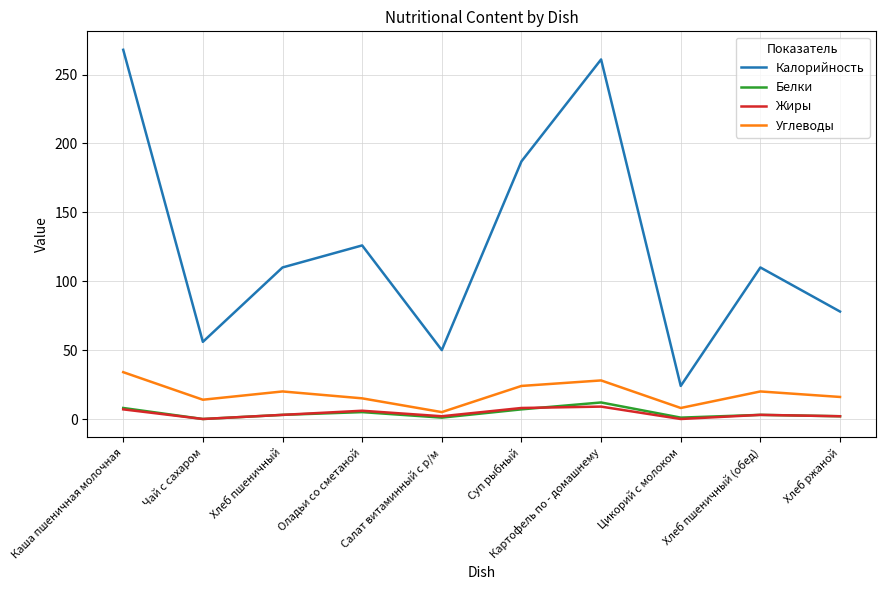

True or false: Белки and Калорийность cross at least once.

False